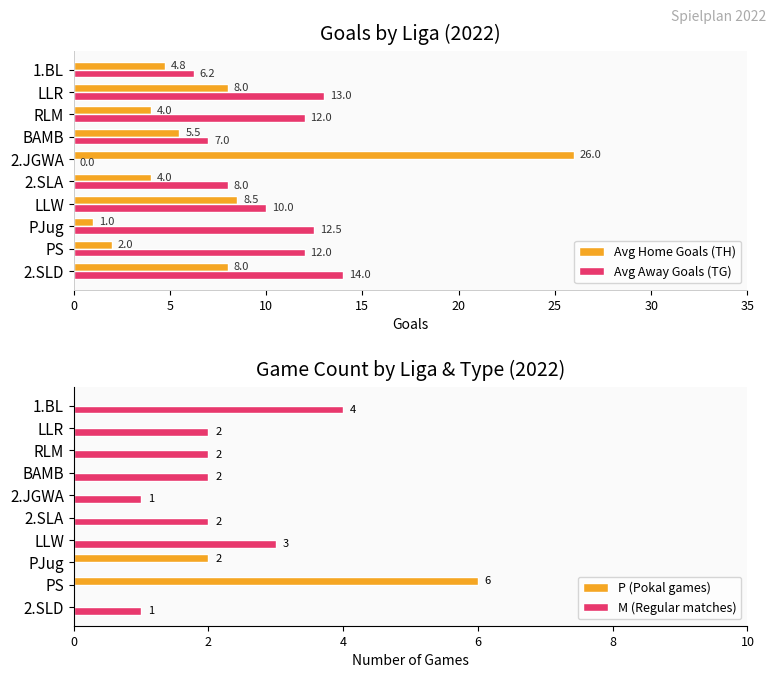

What is the sum of all Avg Away Goals (TG) values?

94.8